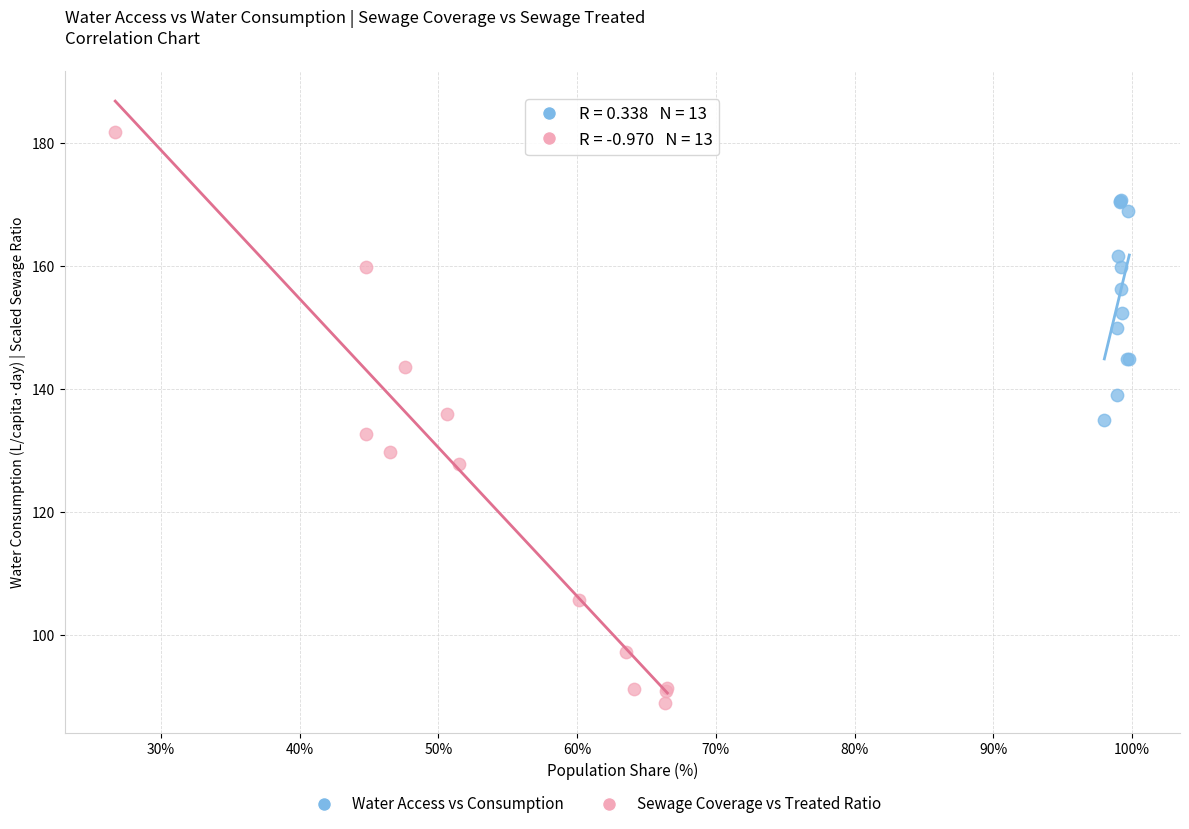

Which series contains the lowest Y value?

Sewage Coverage vs Treated Ratio